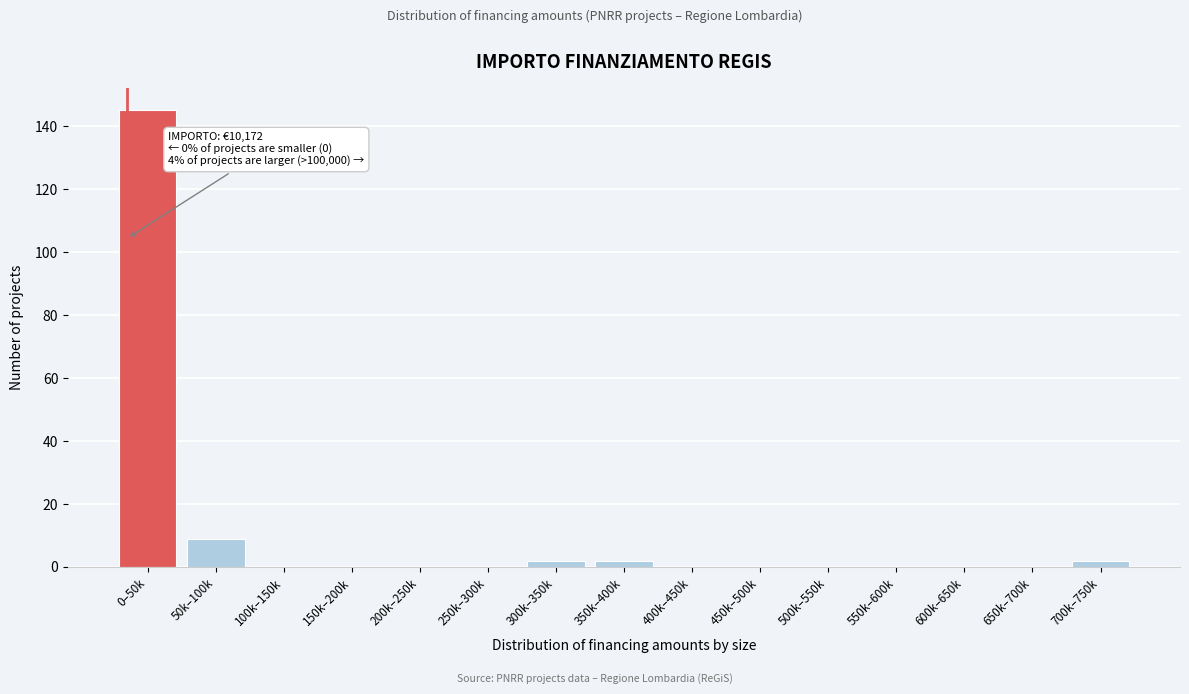

Reading left to right, list all the values displayed in this chart.

0–50k=145	50k–100k=9	100k–150k=0	150k–200k=0	200k–250k=0	250k–300k=0	300k–350k=2	350k–400k=2	400k–450k=0	450k–500k=0	500k–550k=0	550k–600k=0	600k–650k=0	650k–700k=0	700k–750k=2